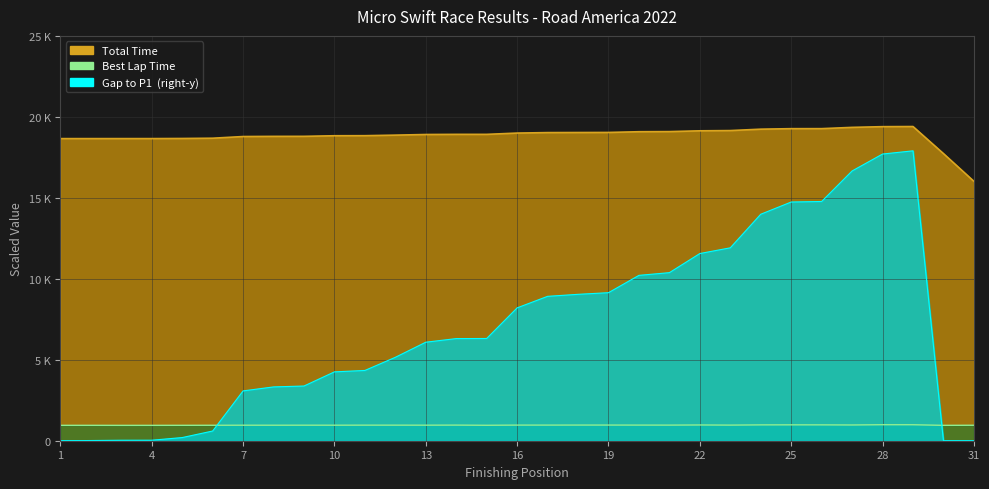

In Gap to P1, how many points are higher than both neighbors (excluding endpoints)?

1